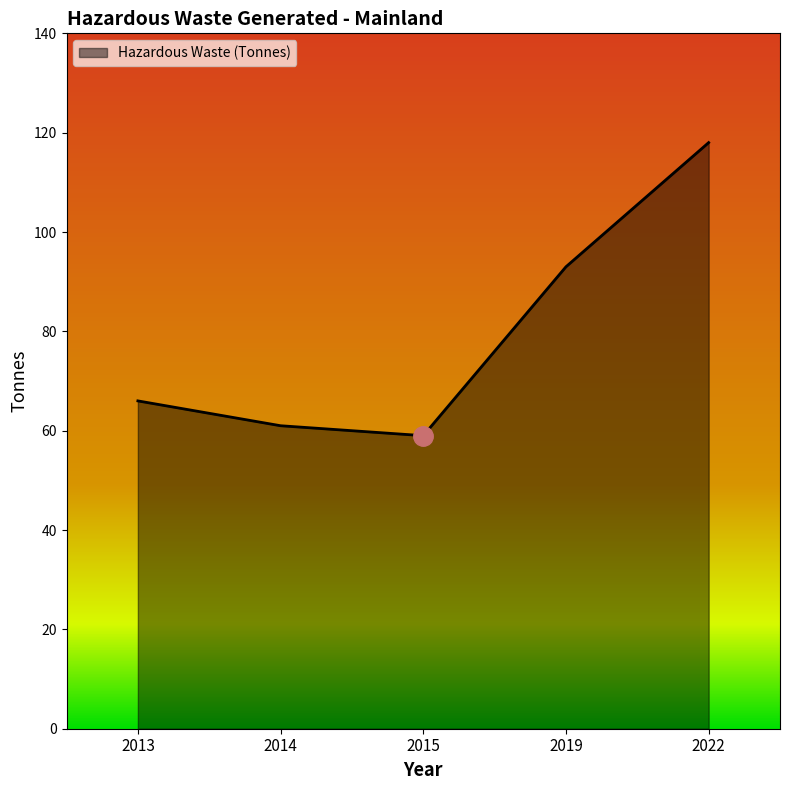

Which category has the lowest value across all series?

2015